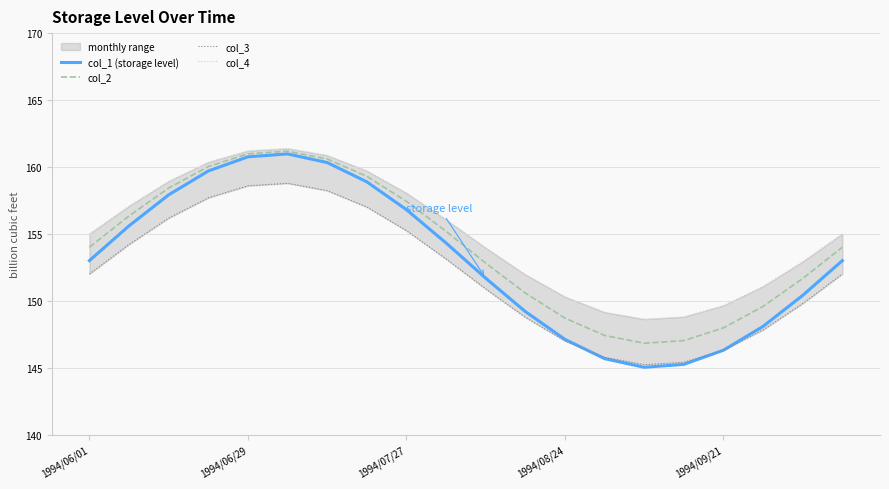

How many values in the col_3 series are below 152?

9